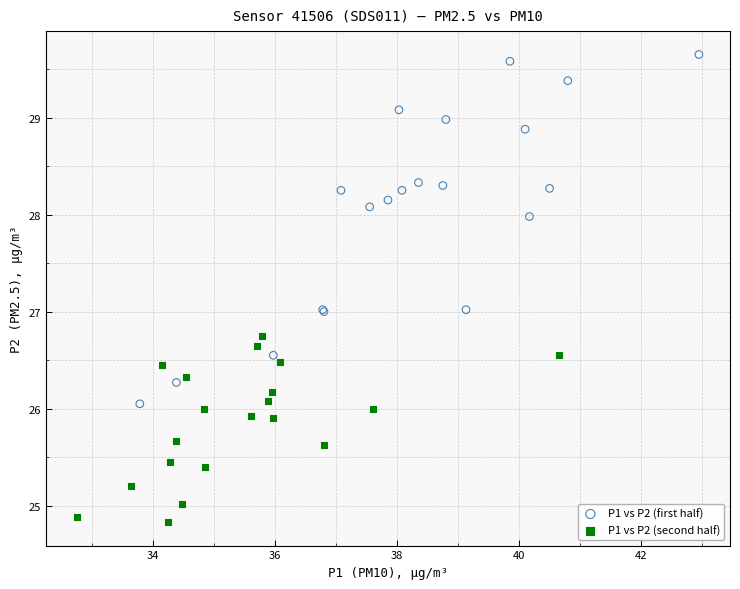

Which series has the largest Y range (max minus min)?

P1 vs P2 (first half)